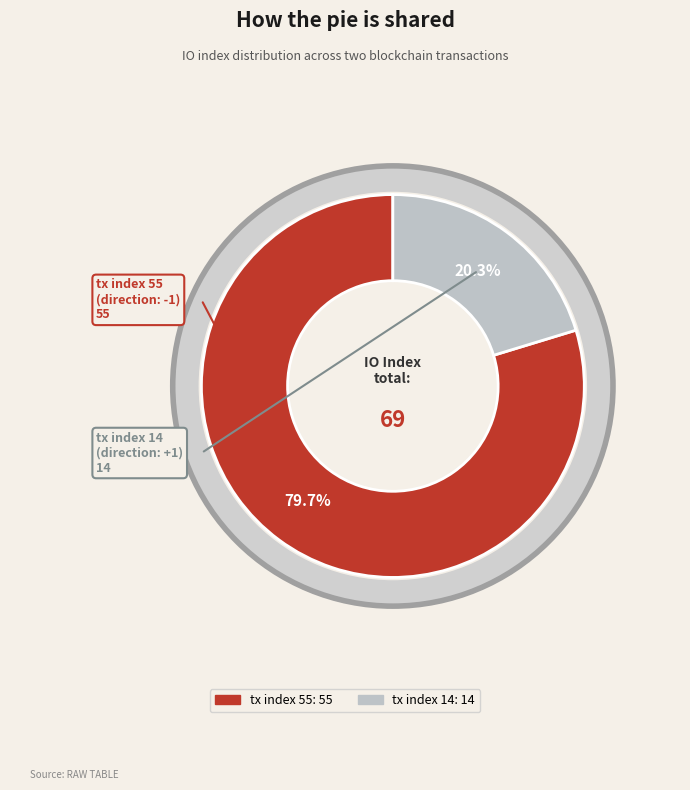

How many slices are in this pie chart?

2